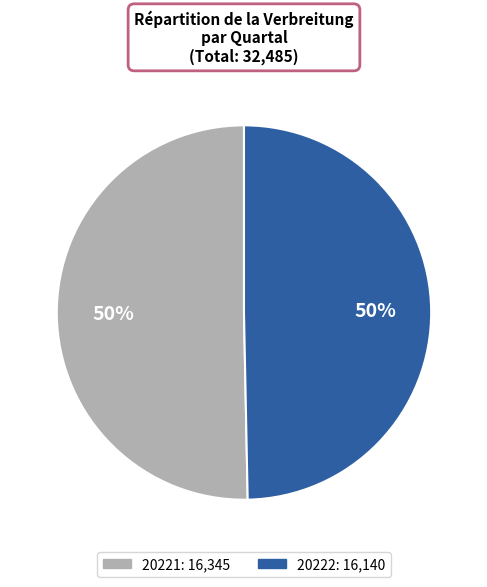

Which slice represents more than half of the pie?

20221